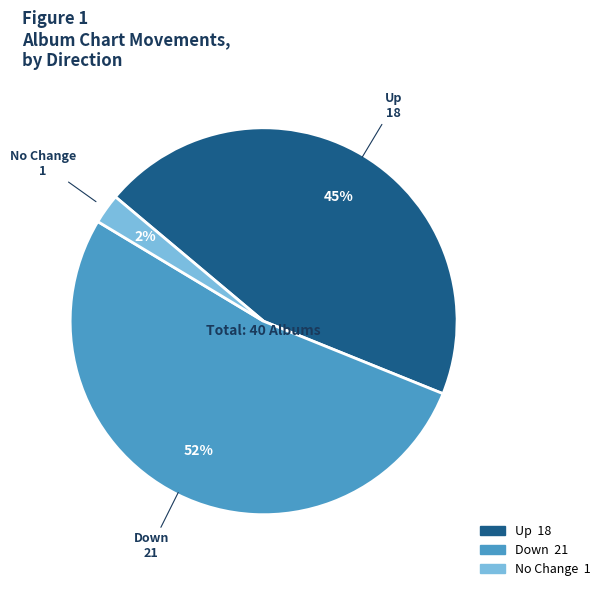

To the nearest percent, what is the average slice percentage?

33%